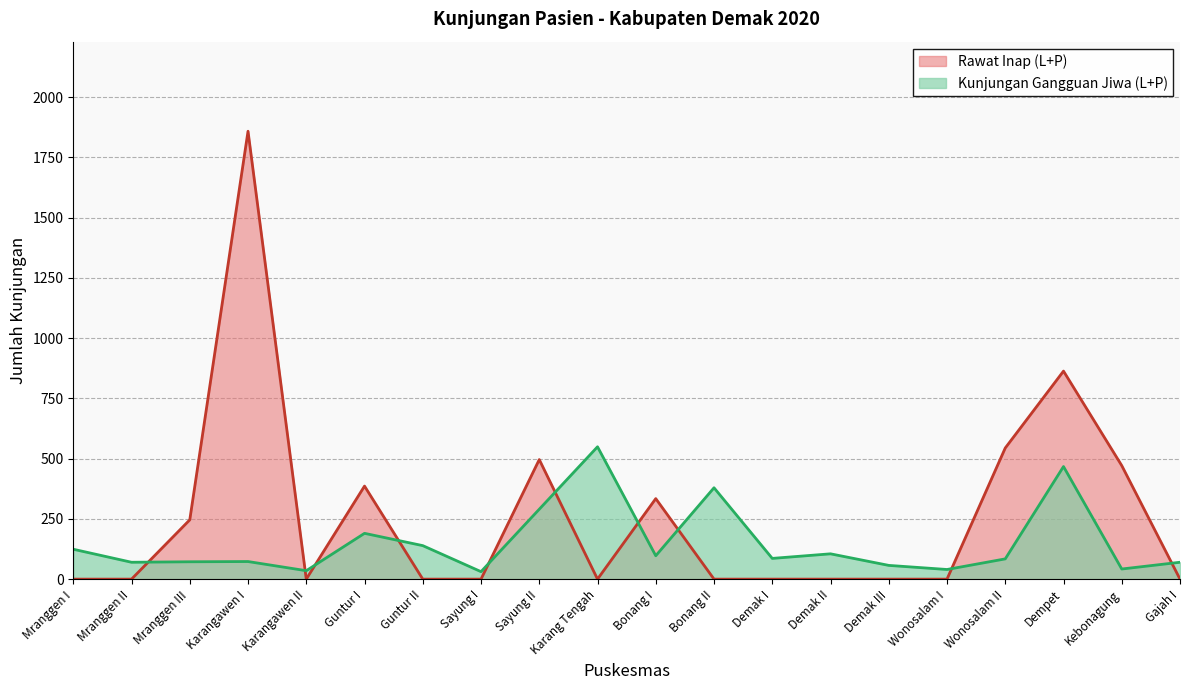

At which category does Rawat Inap (L+P) reach its first local valley?

Karangawen II